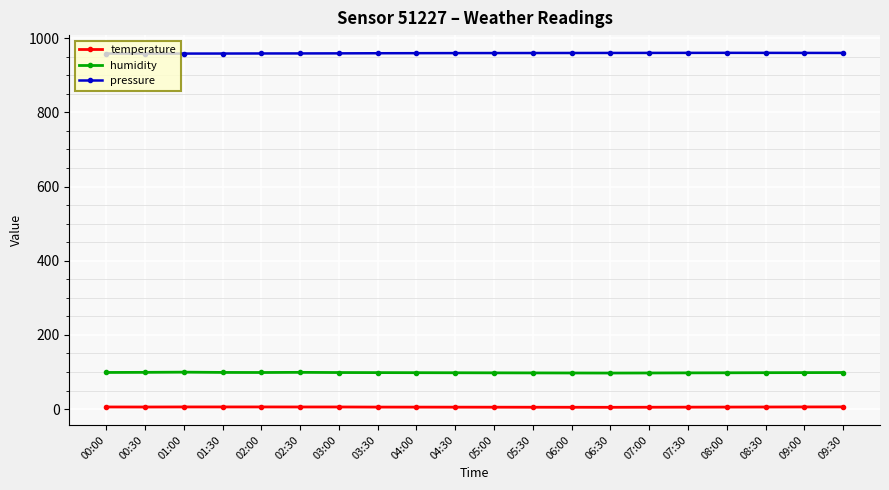

True or false: pressure has more than 0 points higher than both neighbors.

True